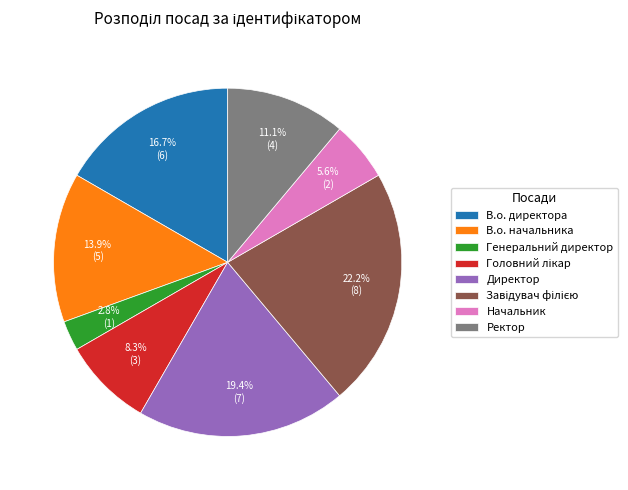

Count the number of slices in the pie.

8